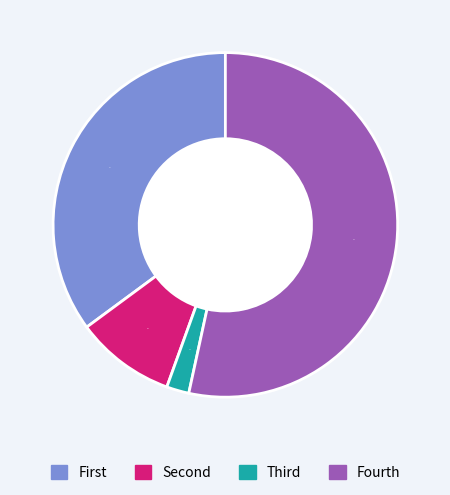

What is the smallest slice in the pie chart?

Third